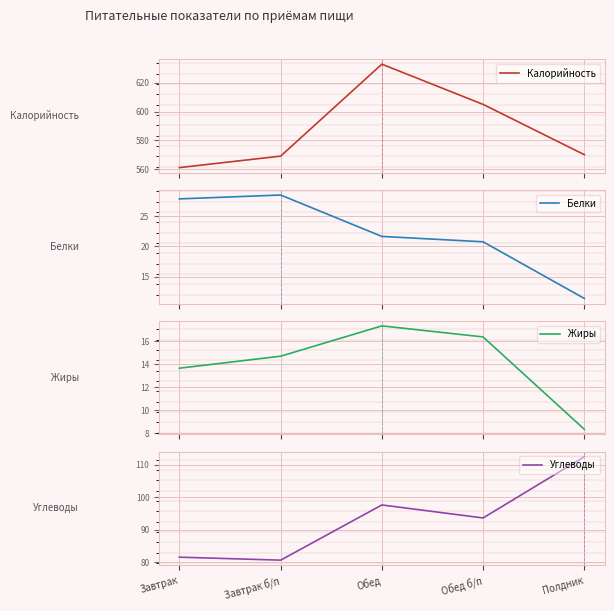

True or false: Белки and Калорийность intersect in this chart.

False